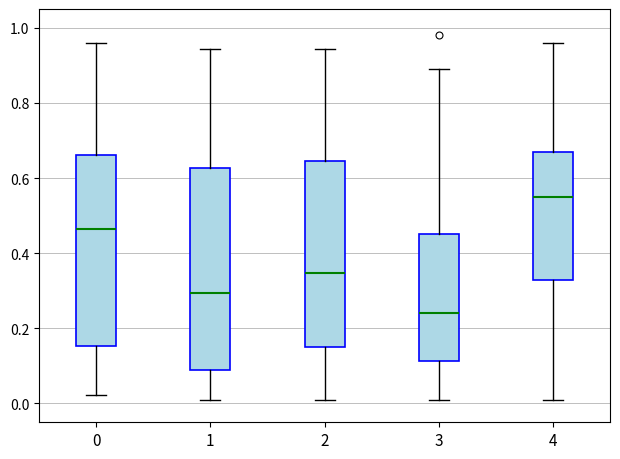

Where does the upper whisker of the box at x = 4 end on the y-axis? The values are not printed on the chart, so give them approximately, as read against the axis.

0.96